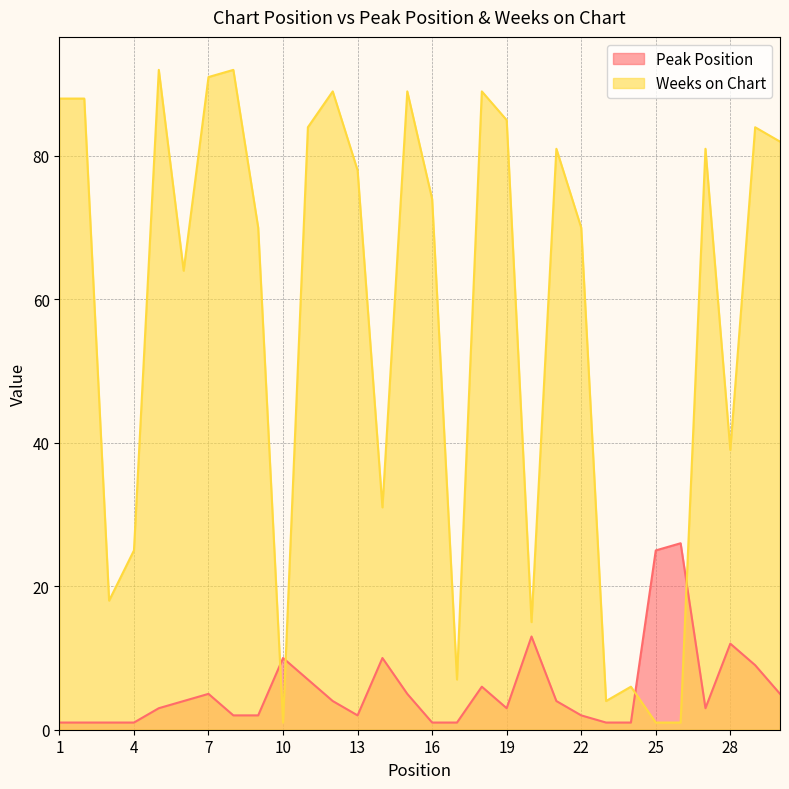

Reading left to right, transcribe all the data shown in this chart.

Peak Position: 1	1	1	1	3	4	5	2	2	10	7	4	2	10	5	1	1	6	3	13	4	2	1	1	25	26	3	12	9	5
Weeks on Chart: 88	88	18	25	92	64	91	92	70	1	84	89	78	31	89	74	7	89	85	15	81	70	4	6	1	1	81	39	84	82